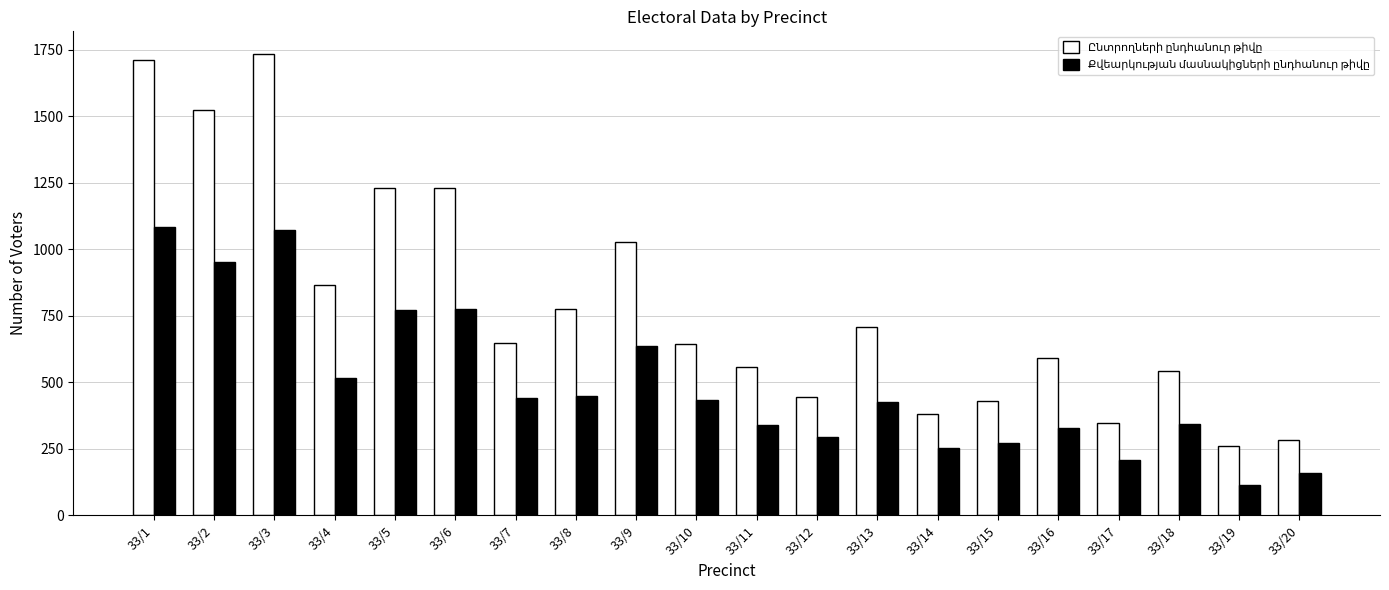

What is the total value across all series at 33/14?

634